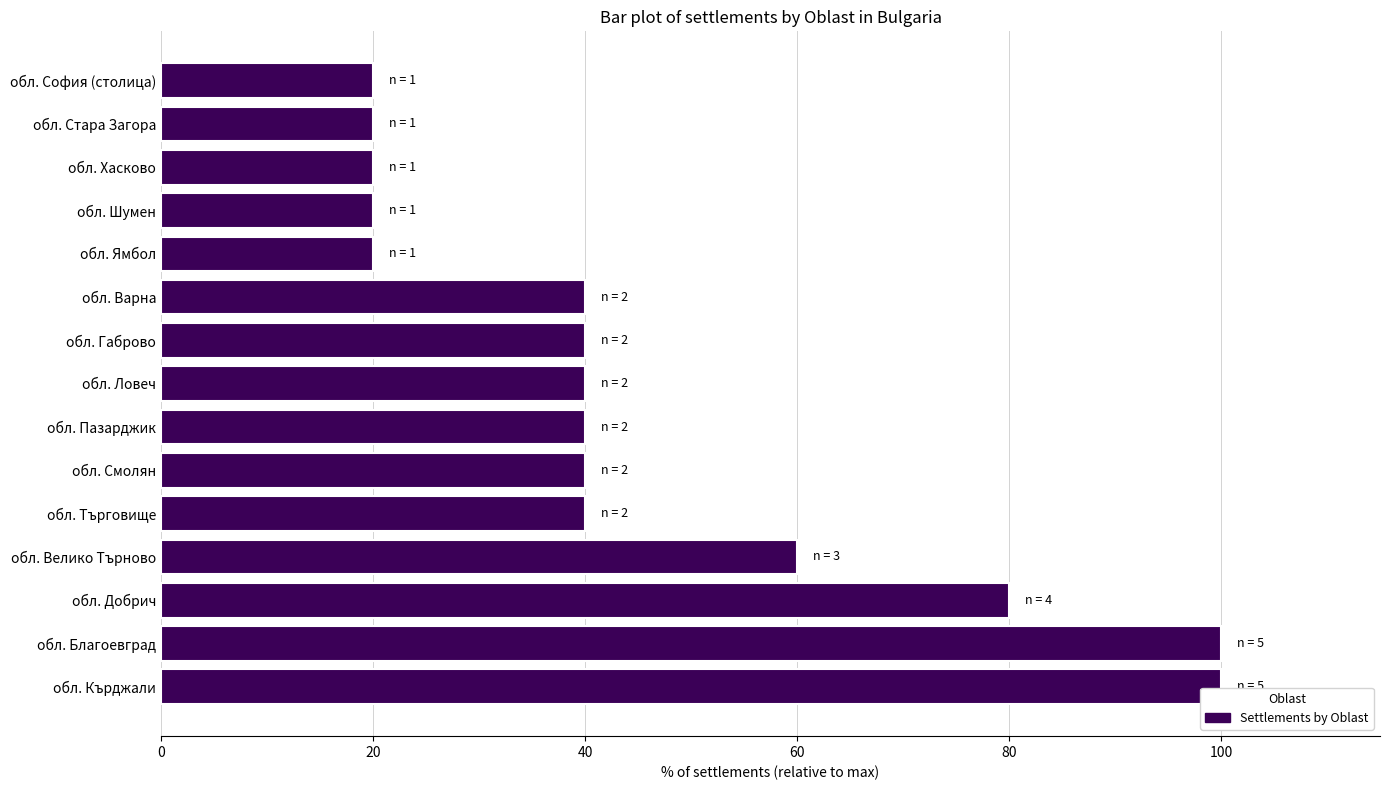

Approximately how many times larger is the value at обл. Велико Търново compared to обл. Добрич?

0.8